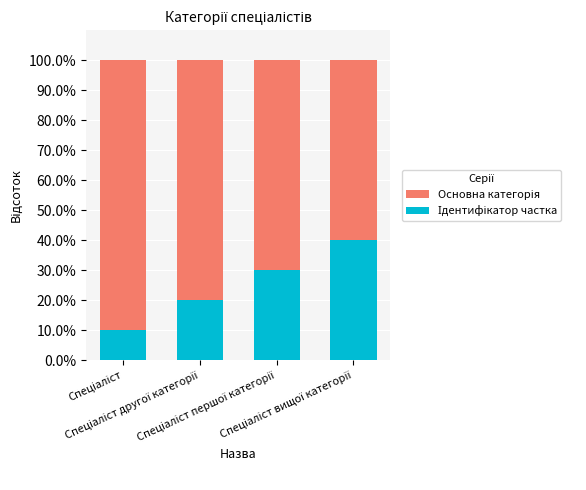

Count the number of categories in the chart.

4